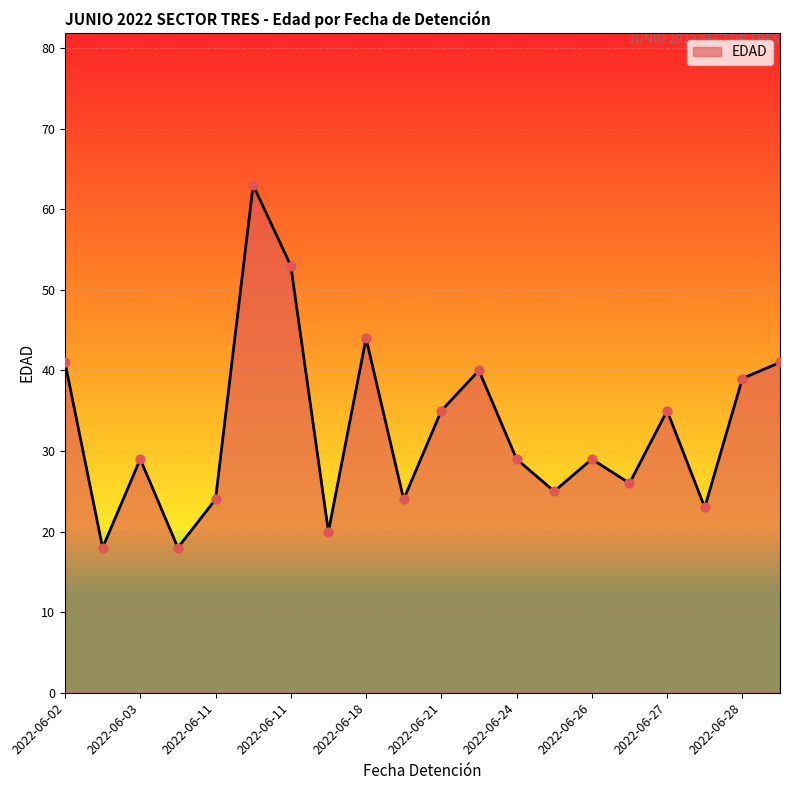

What is the greatest value displayed?

63